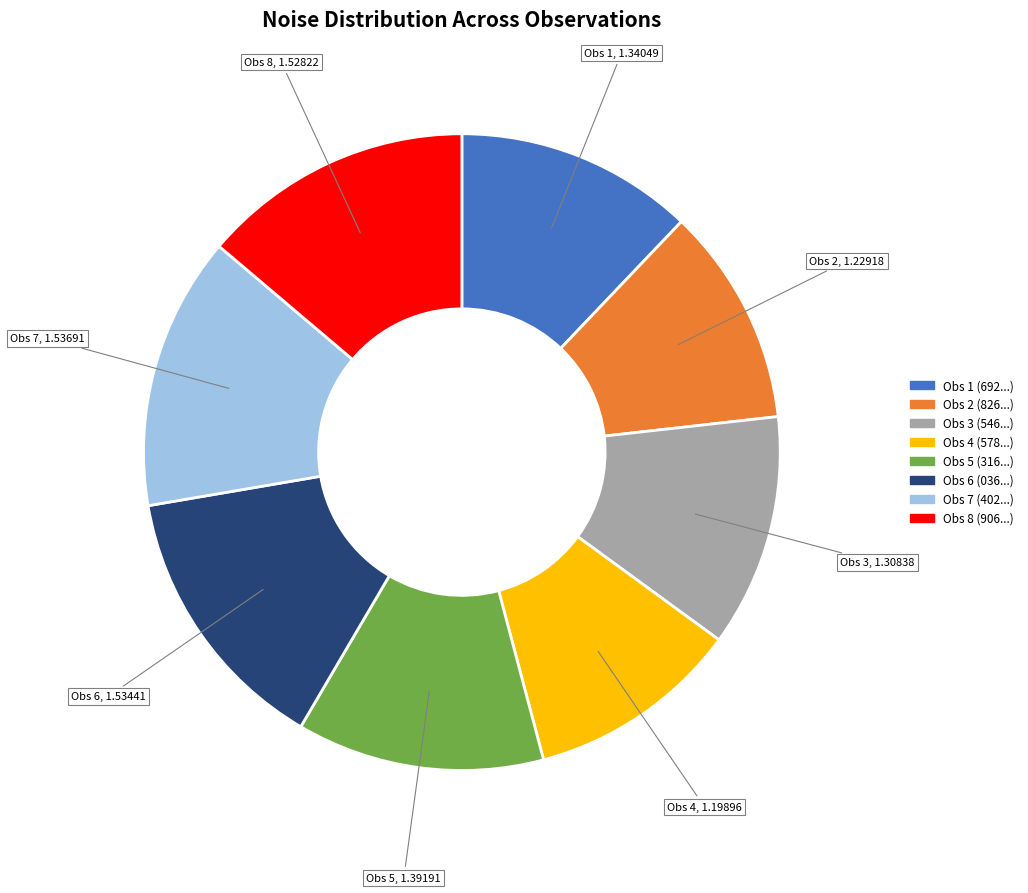

Is there any slice that represents more than half of the pie?

No